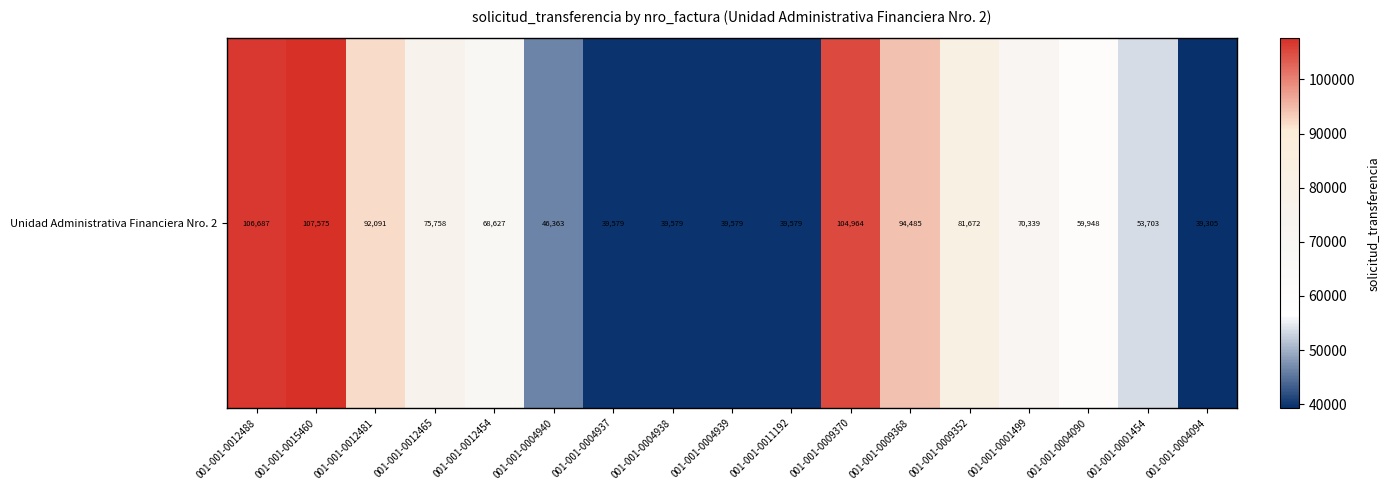

List the labels in order of value, smallest first.

001-001-0004094, 001-001-0004937, 001-001-0004938, 001-001-0004939, 001-001-0011192, 001-001-0004940, 001-001-0001454, 001-001-0004090, 001-001-0012454, 001-001-0001499, 001-001-0012465, 001-001-0009352, 001-001-0012481, 001-001-0009368, 001-001-0009370, 001-001-0012488, 001-001-0015460